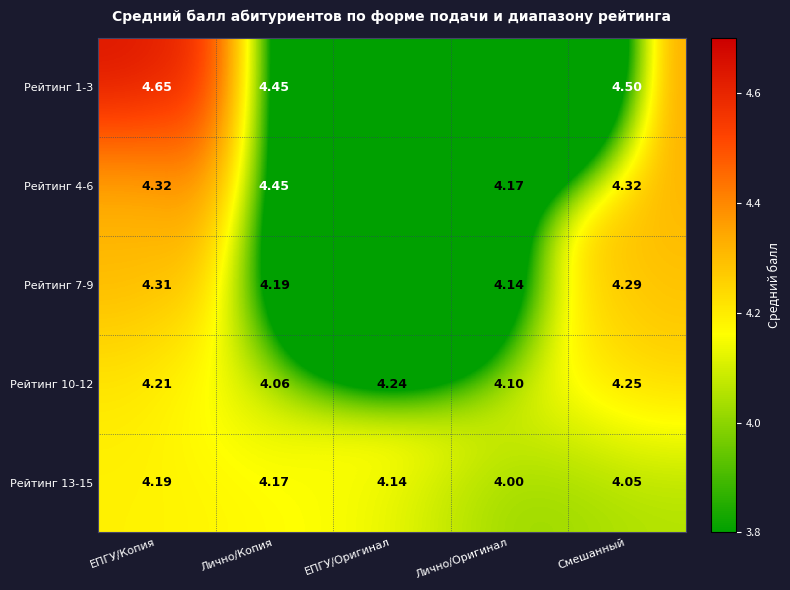

Which category has the highest value across all series?

ЕПГУ/Копия